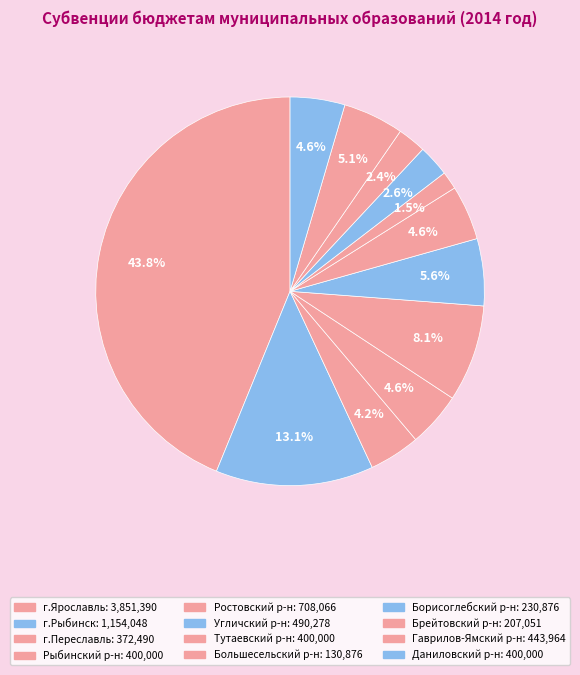

Count the number of slices in the pie.

12